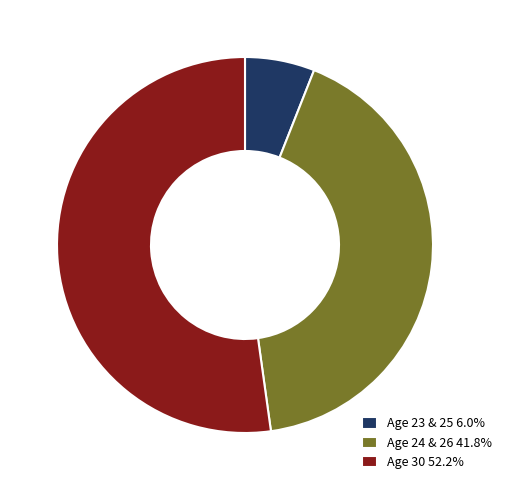

Does Age 30 52.2% represent more than half of the total?

Yes